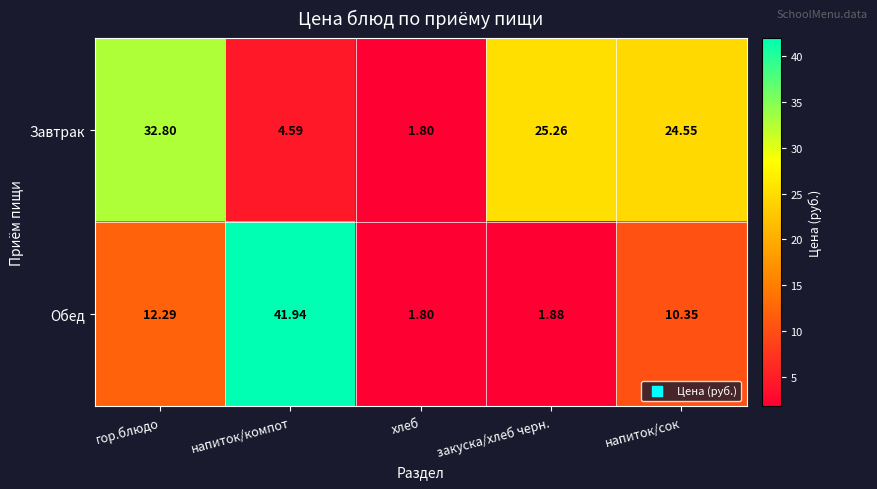

At which label does Завтрак reach its peak?

гор.блюдо